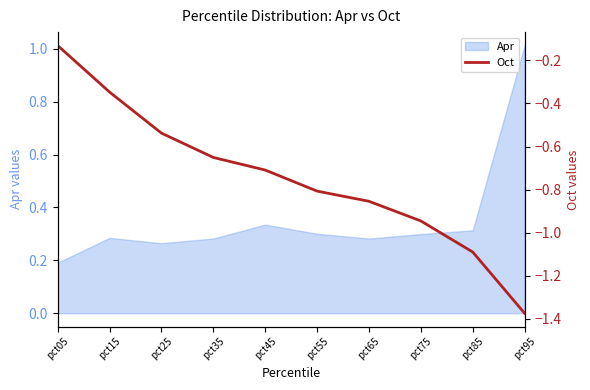

List the labels in order of value, smallest first.

pct95, pct85, pct75, pct65, pct55, pct45, pct35, pct25, pct15, pct05